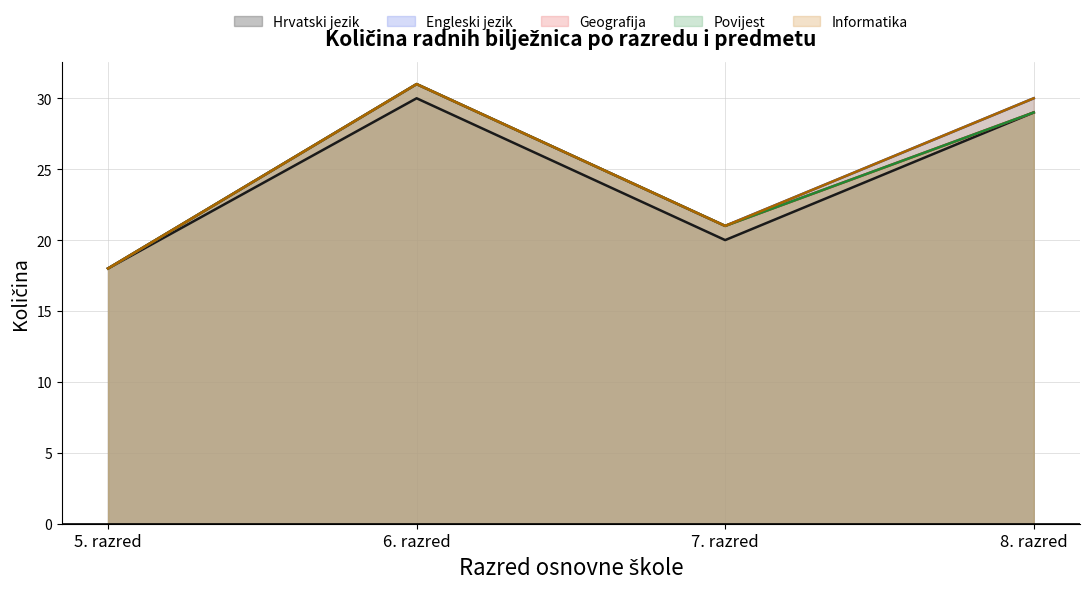

List the labels in order of Povijest value, largest first.

6. razred, 8. razred, 7. razred, 5. razred